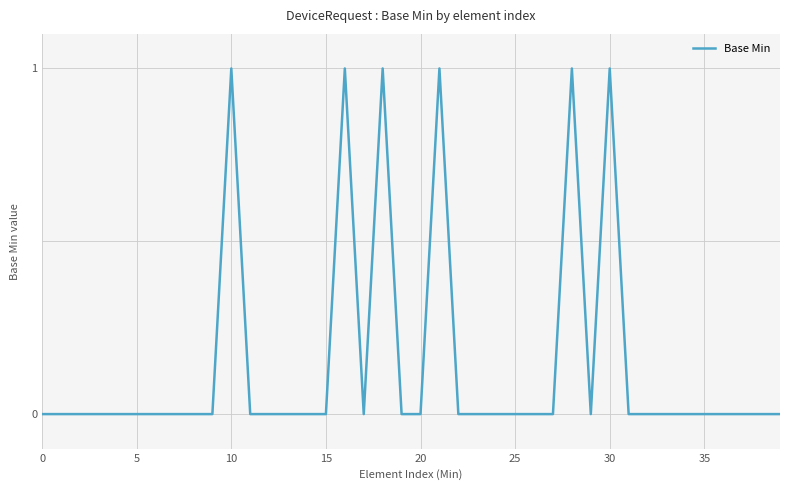

Where is the first local maximum?

10